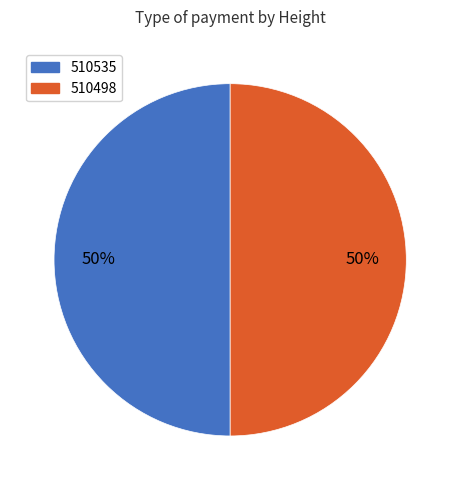

To the nearest percent, what percentage of the pie is 510535?

50%